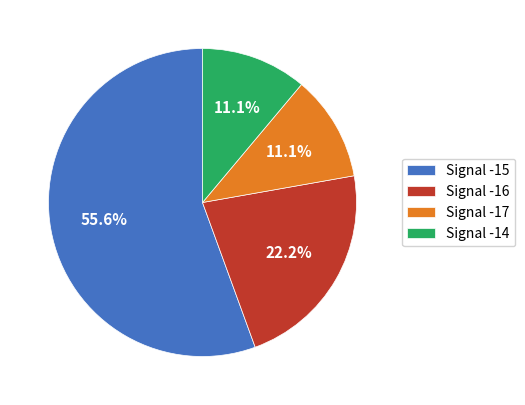

Does any single category account for the majority?

Yes